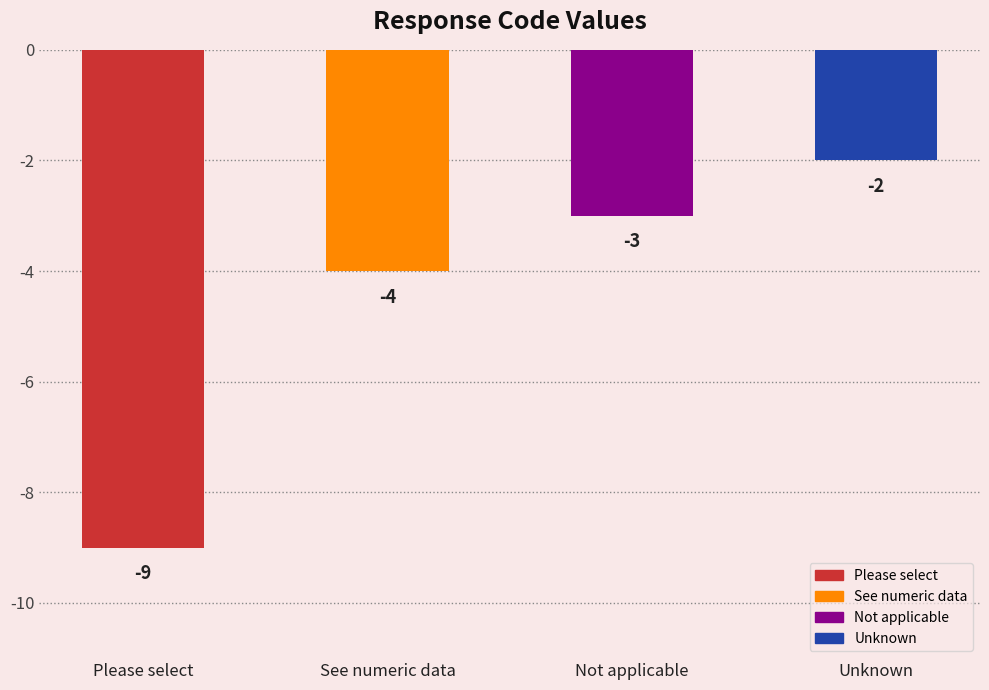

Rank the categories by value from lowest to highest.

Please select, See numeric data, Not applicable, Unknown